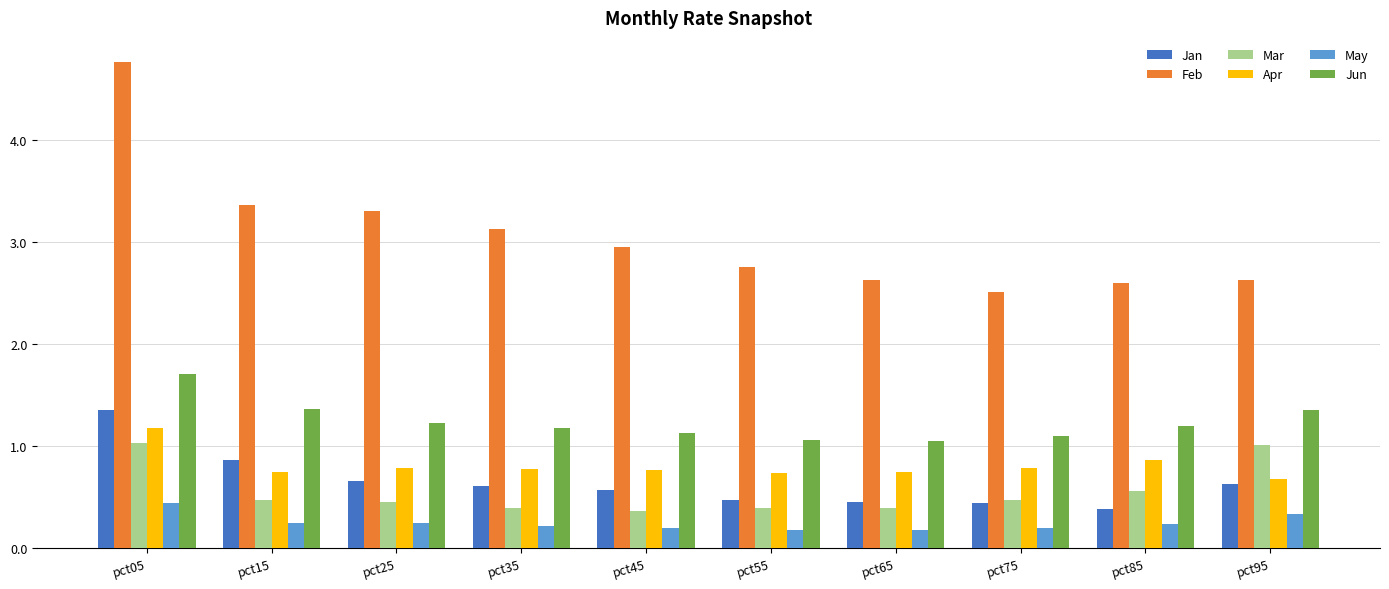

Which series has the largest range (max minus min)?

Feb